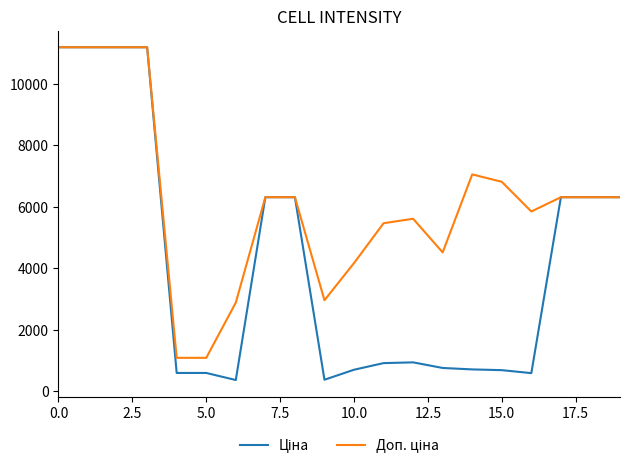

What is the minimum value shown in the chart?

359.9